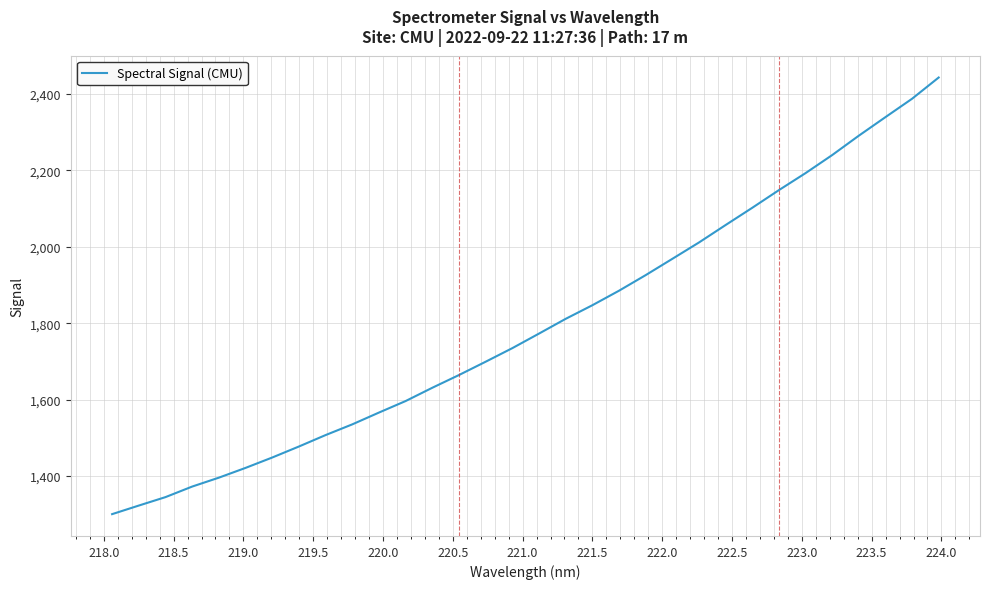

What is the difference between the maximum and minimum values?

1143.3